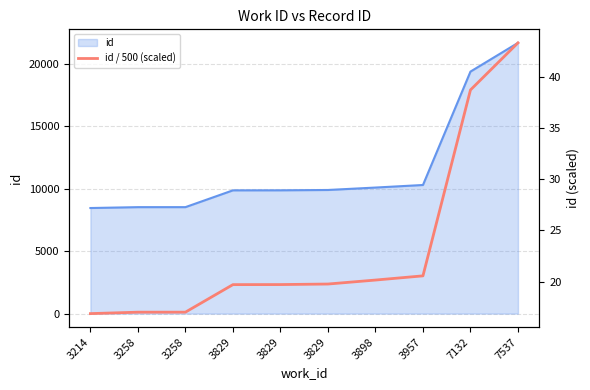

Does the chart display data point markers on the line(s)?

No